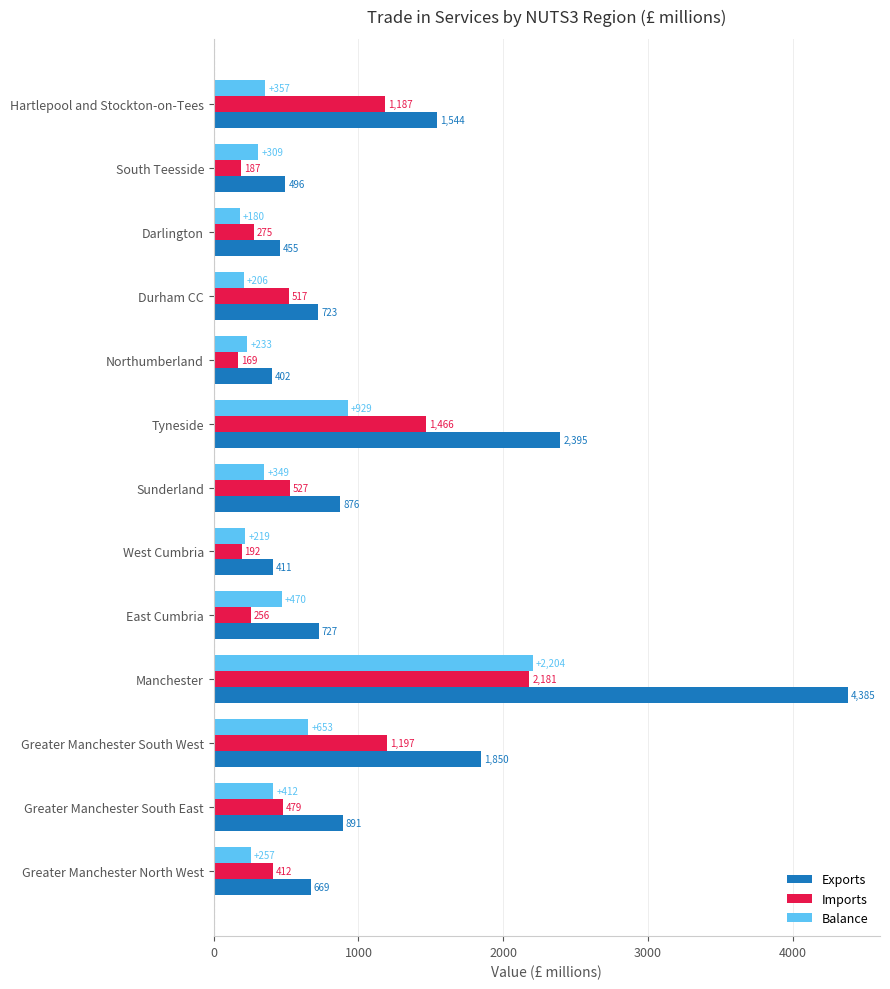

Which label corresponds to the largest value in the chart?

Manchester